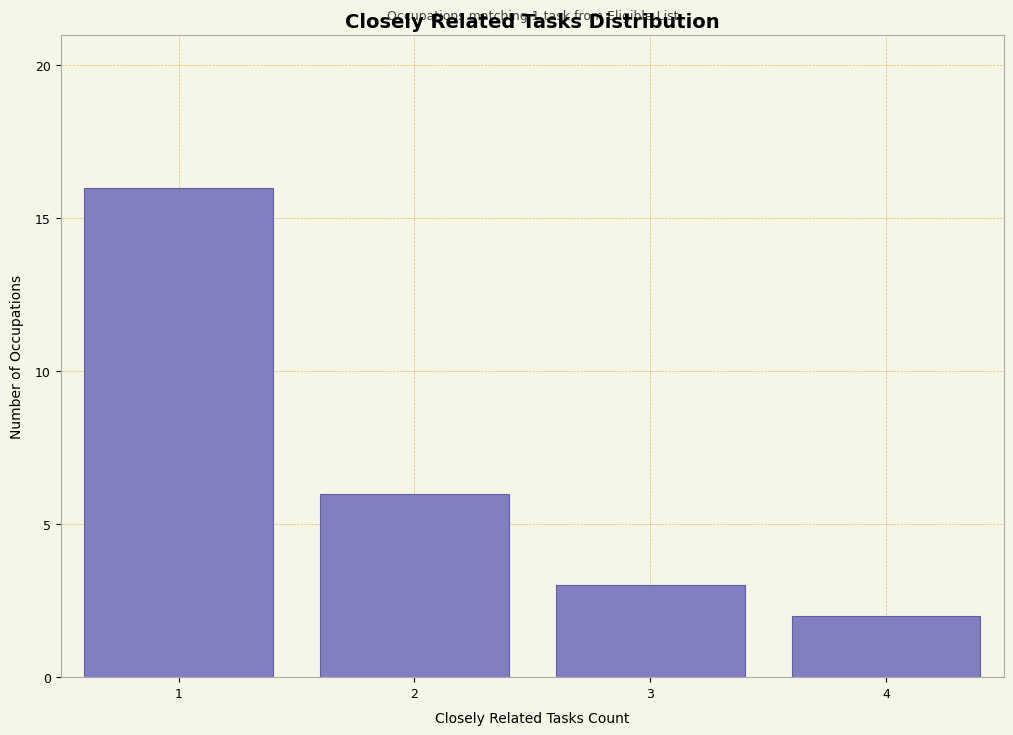

Reading left to right, what are all the values shown in this chart?

16	6	3	2